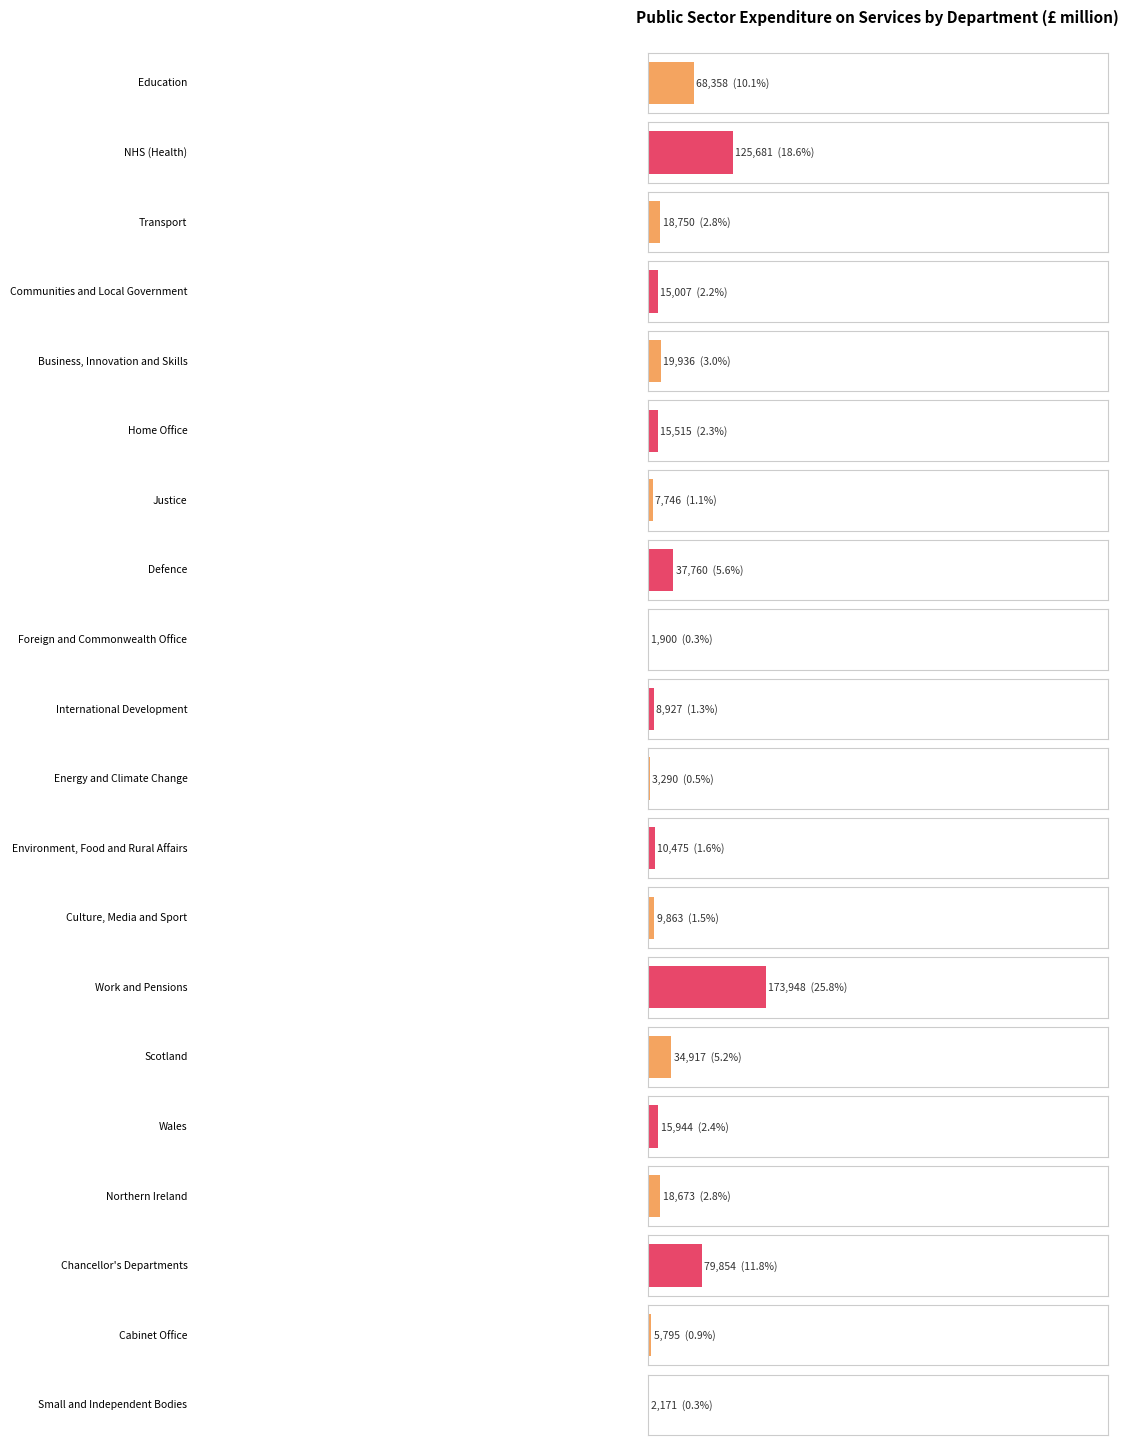

Reading left to right, extract all data points from this chart.

Education=68358	NHS (Health)=125681	Transport=18750	Communities and Local Government=15007	Business, Innovation and Skills=19936	Home Office=15515	Justice=7746	Defence=37760	Foreign and Commonwealth Office=1900	International Development=8927	Energy and Climate Change=3290	Environment, Food and Rural Affairs=10475	Culture, Media and Sport=9863	Work and Pensions=173948	Scotland=34917	Wales=15944	Northern Ireland=18673	Chancellor's Departments=79854	Cabinet Office=5795	Small and Independent Bodies=2171